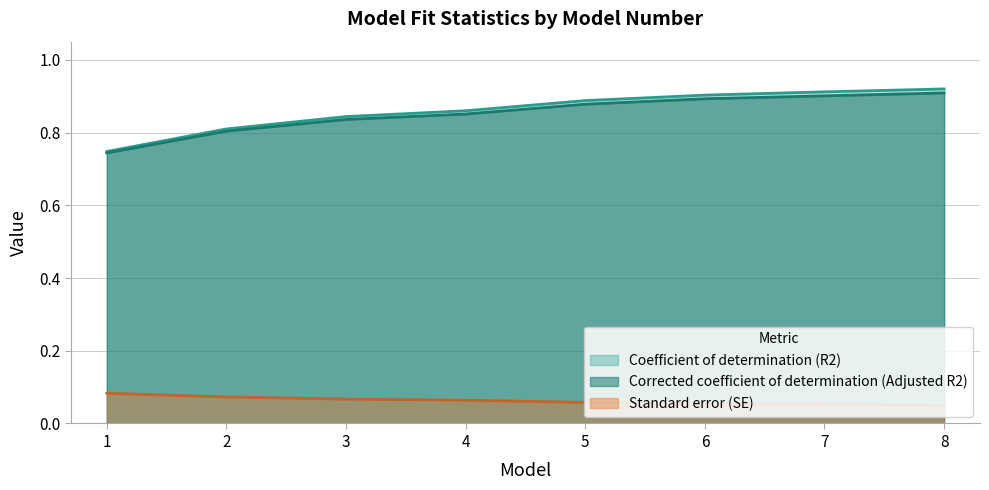

Reading left to right, extract all data points from this chart.

Coefficient of determination (R2): 1=0.7	2=0.8	3=0.8	4=0.9	5=0.9	6=0.9	7=0.9	8=0.9
Corrected coefficient of determination (Adjusted R2): 1=0.7	2=0.8	3=0.8	4=0.9	5=0.9	6=0.9	7=0.9	8=0.9
Standard error (SE): 1=0.1	2=0.1	3=0.1	4=0.1	5=0.1	6=0.1	7=0.1	8=0.1